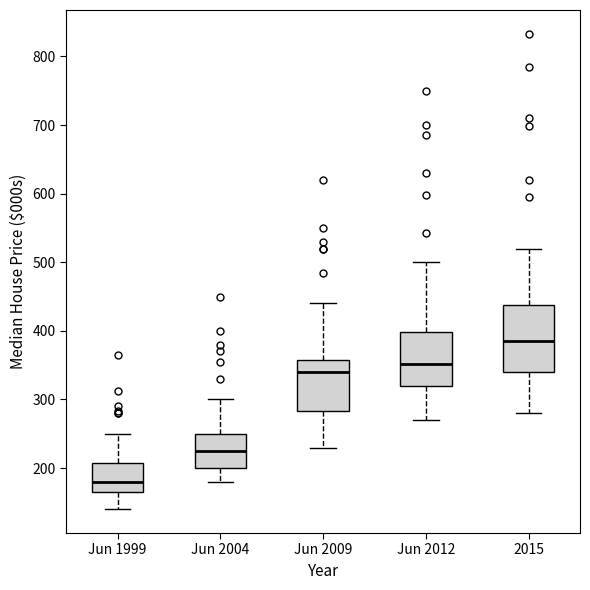

Where does the lower whisker of the box for 2015 end on the y-axis? The values are not printed on the chart, so give them approximately, as read against the axis.

280